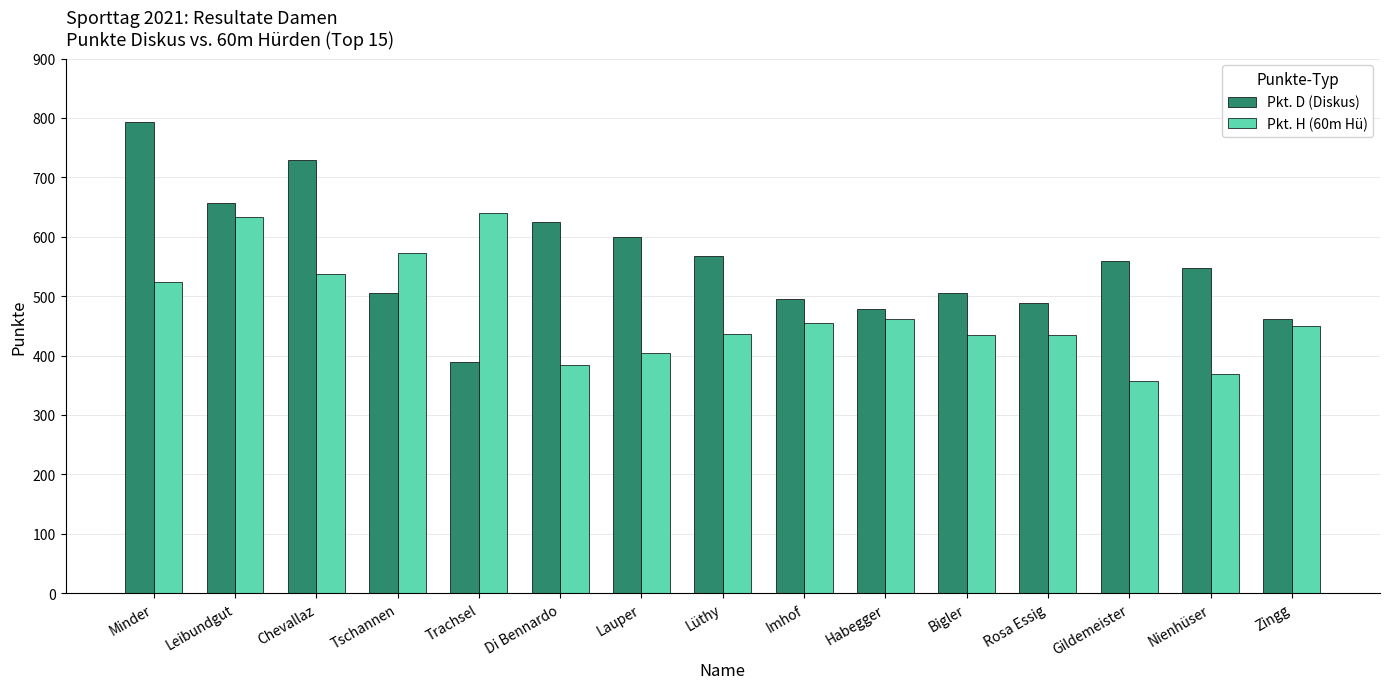

Which series changed the most between Lüthy and Rosa Essig?

Pkt. D (Diskus)